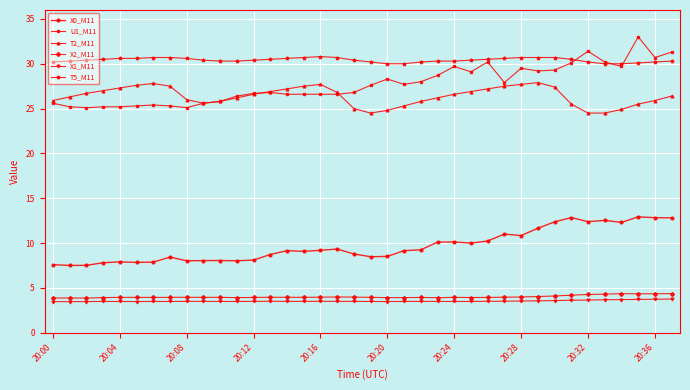

Rank the series by their maximum value, from highest to lowest.

U1_M11, T5_M11, T2_M11, X0_M11, X2_M11, X1_M11